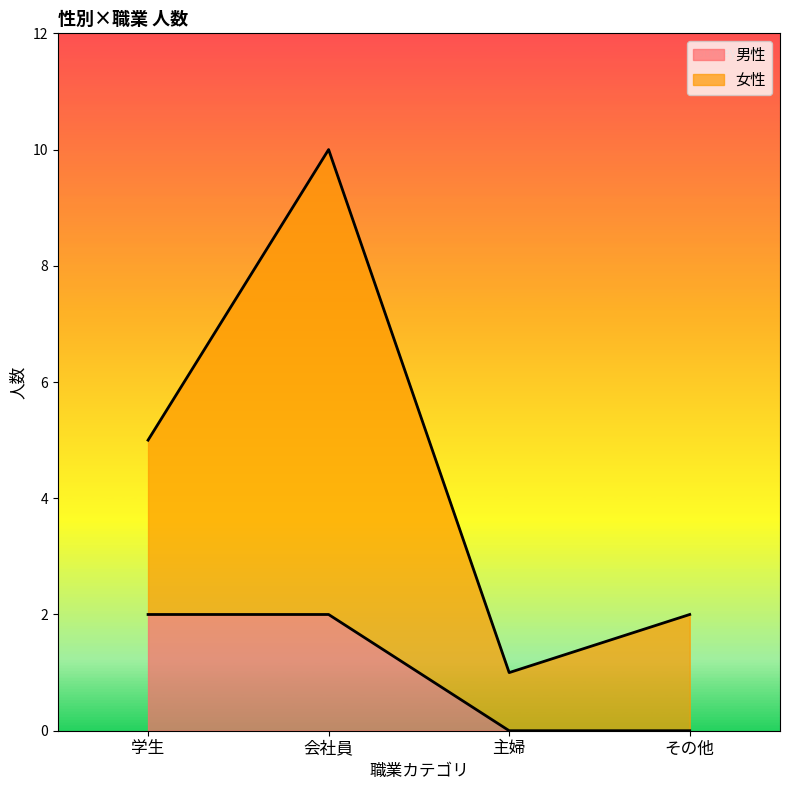

What is the label of the 1st point from the right?

その他